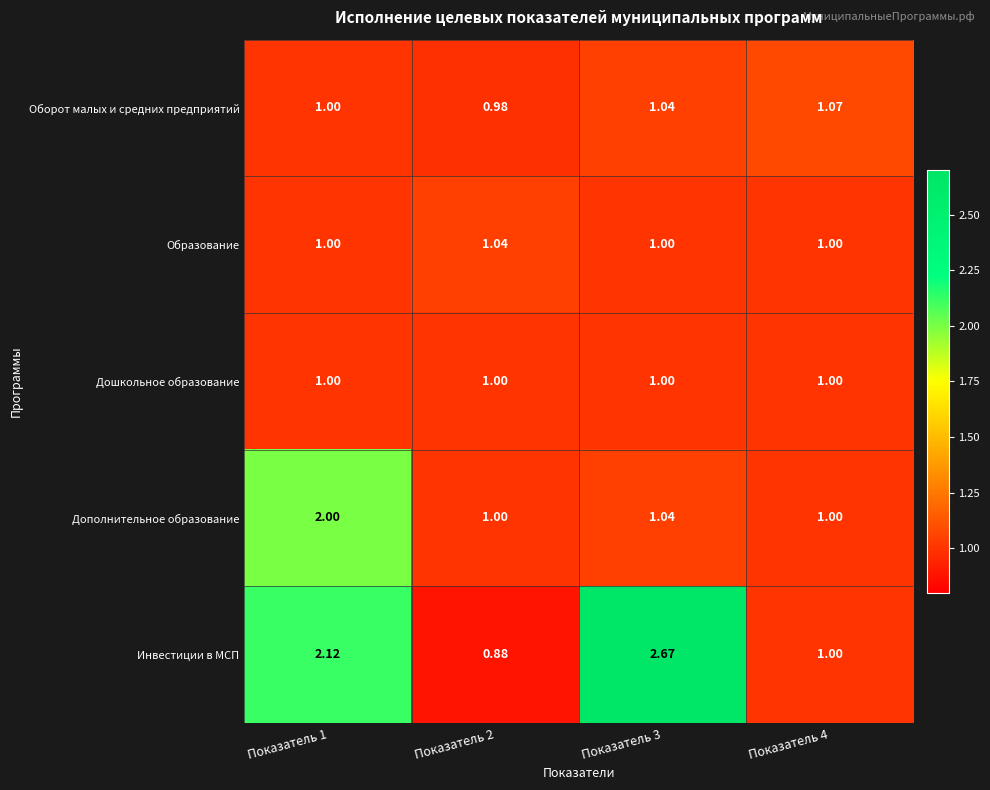

Which series has the largest total across all categories?

Инвестиции в МСП